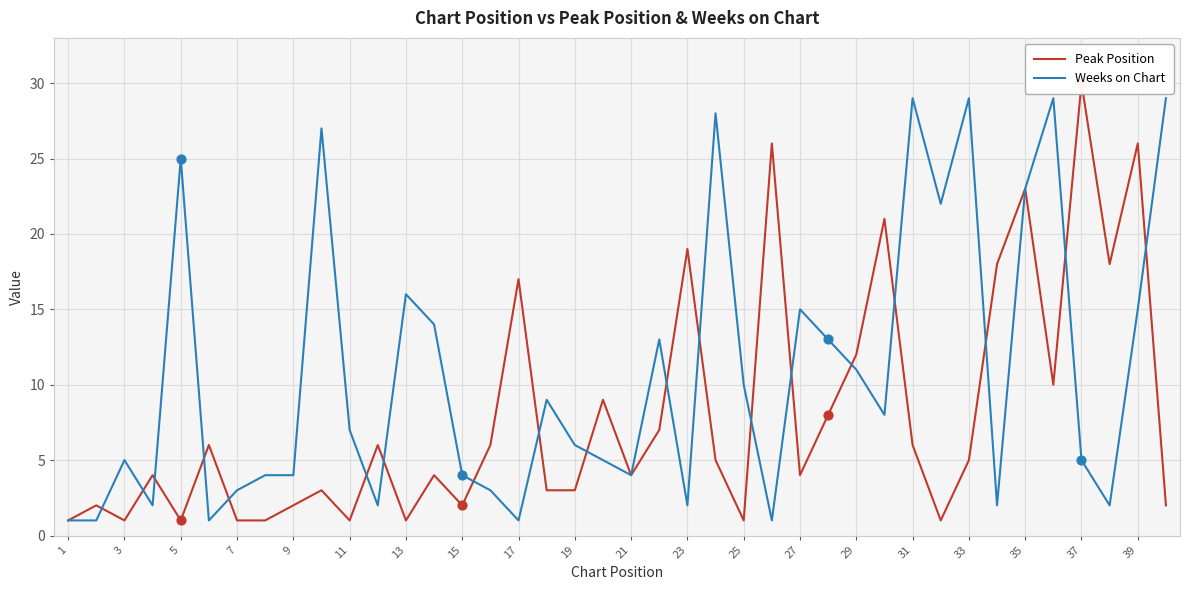

The Weeks on Chart series shows 25 at 39. True or false?

False